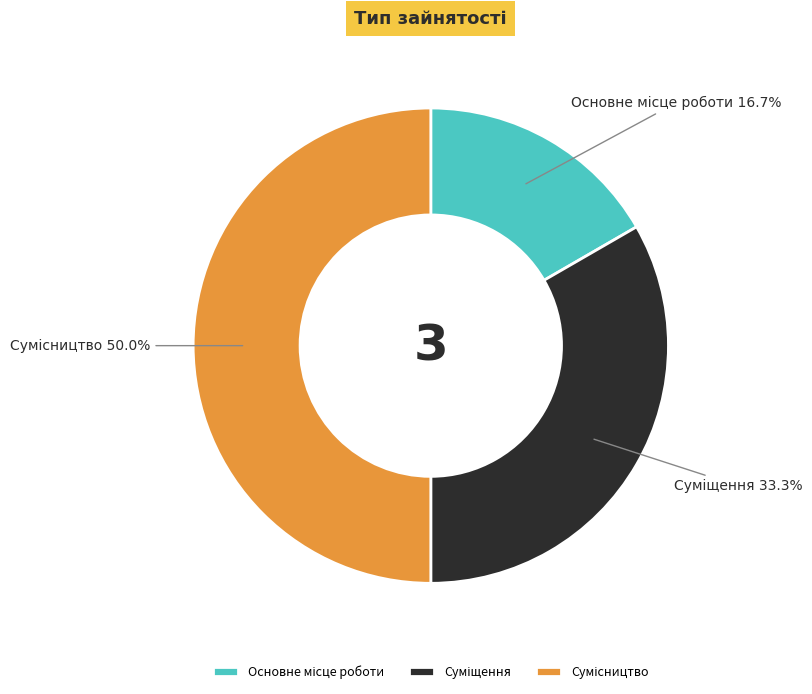

How many segments does this pie chart have?

3